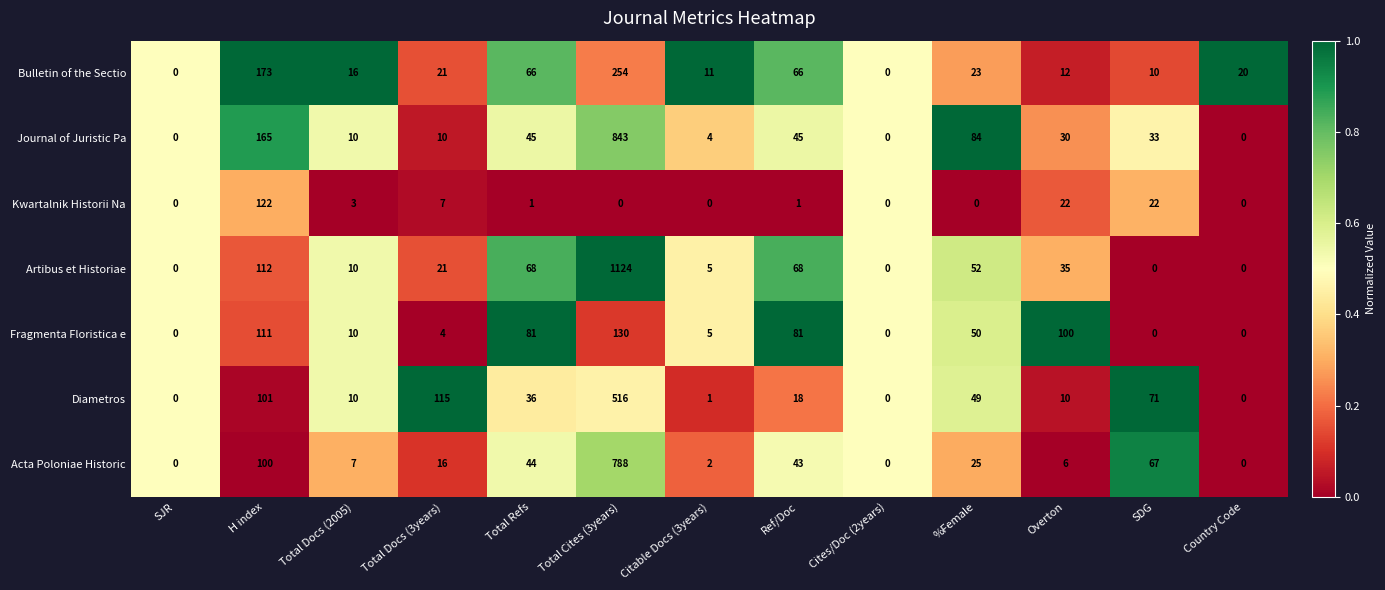

What is the spread (max minus min) of values at %Female?

84